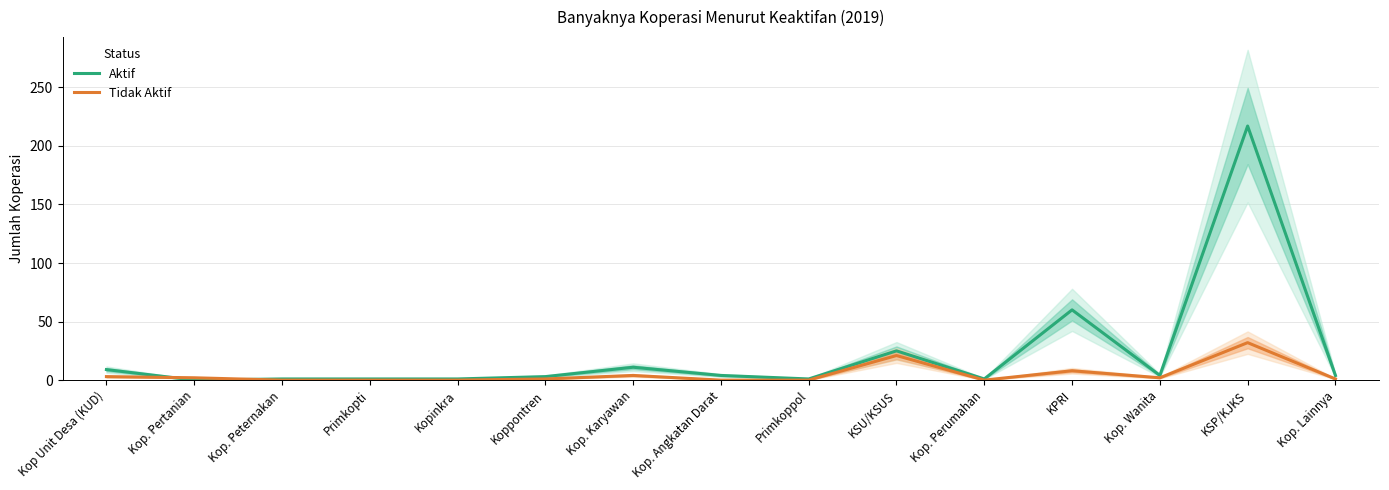

Is this an area chart (filled region under the line)?

No